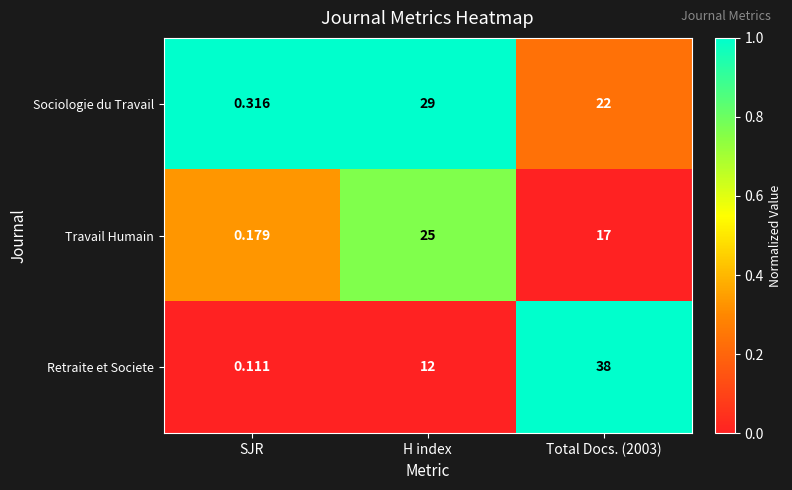

Is the value of Travail Humain at SJR greater than the value of Sociologie du Travail at Total Docs. (2003)?

No